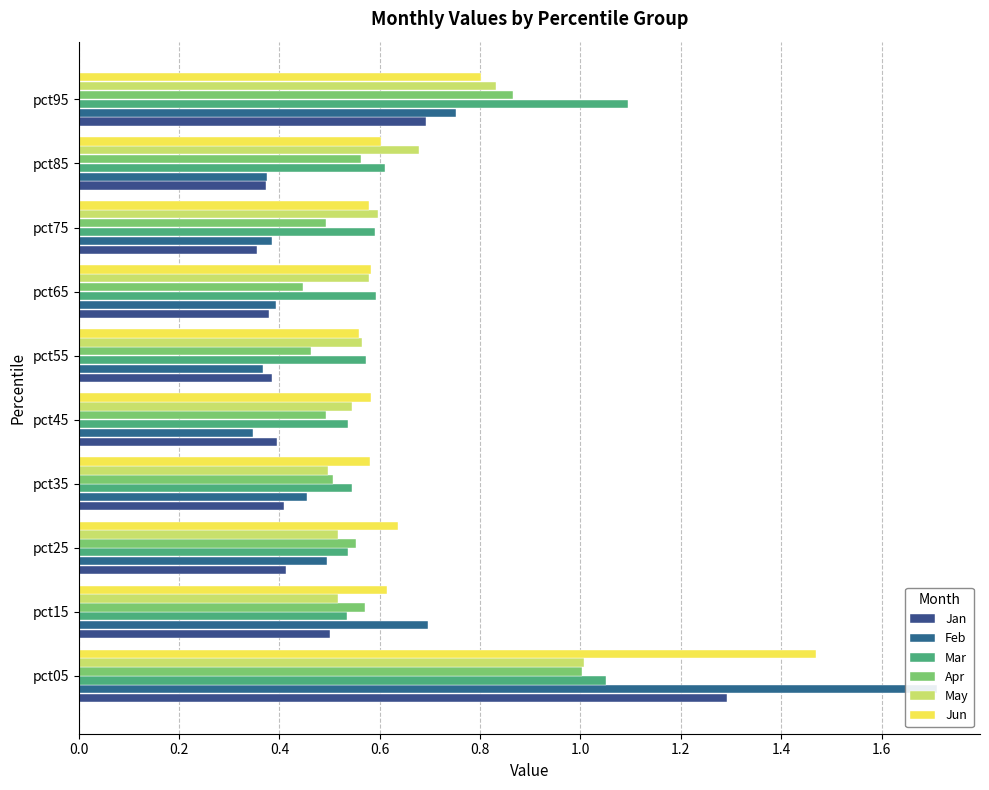

The Apr series shows 0.3 at pct55. True or false?

False